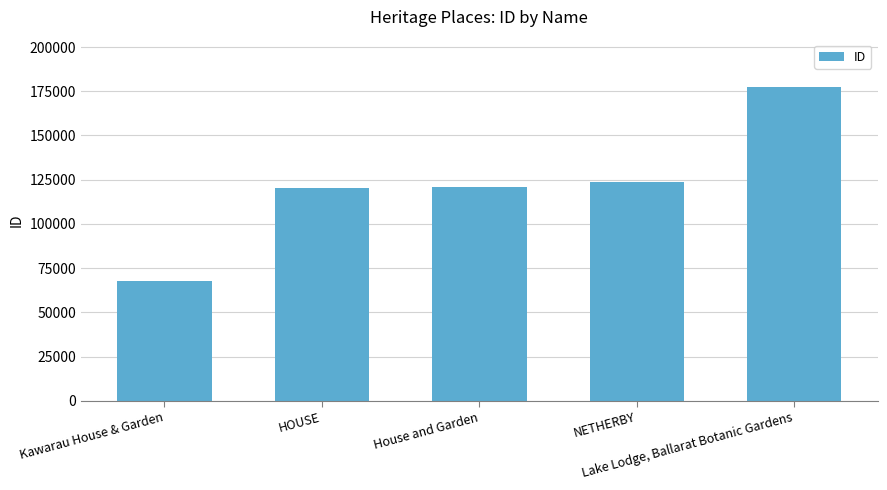

Rank the categories by value from lowest to highest.

Kawarau House & Garden, HOUSE, House and Garden, NETHERBY, Lake Lodge, Ballarat Botanic Gardens